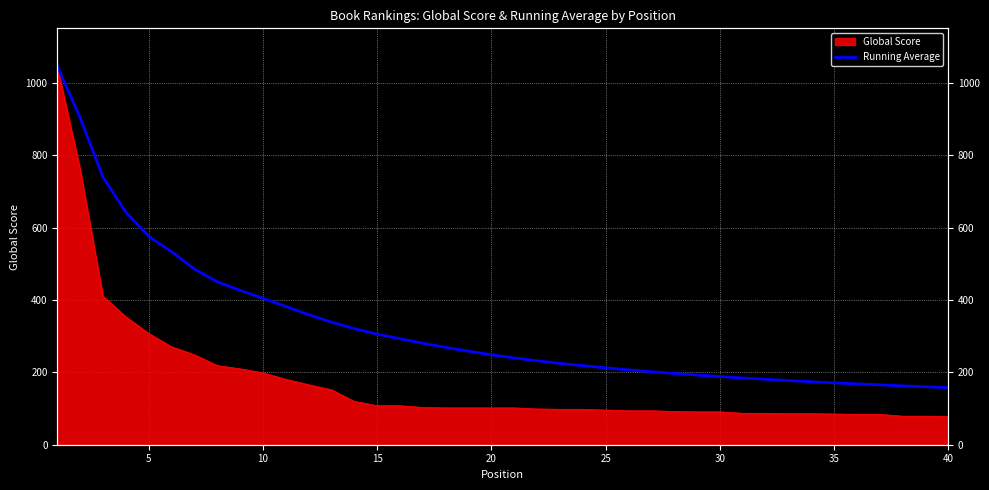

How many data points does each series have?

40